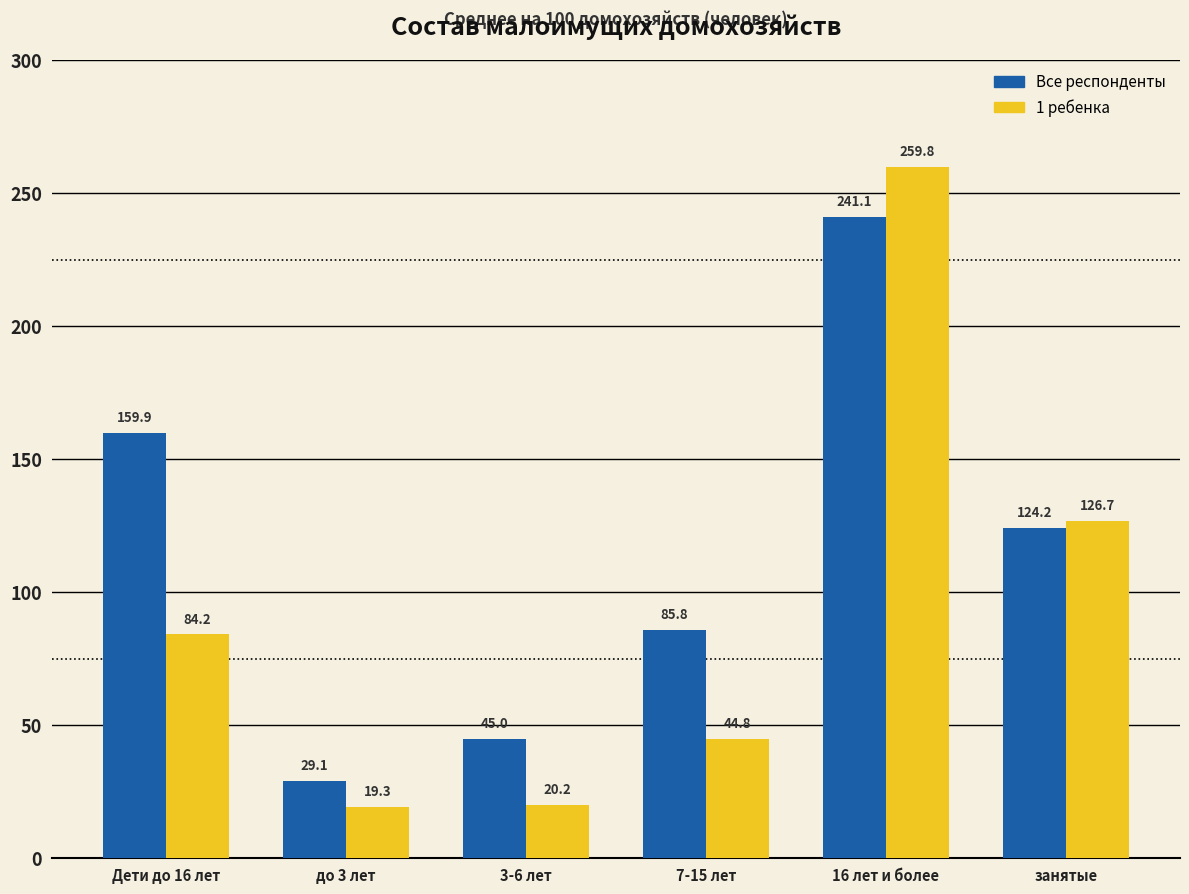

How many bars are there in each group?

2